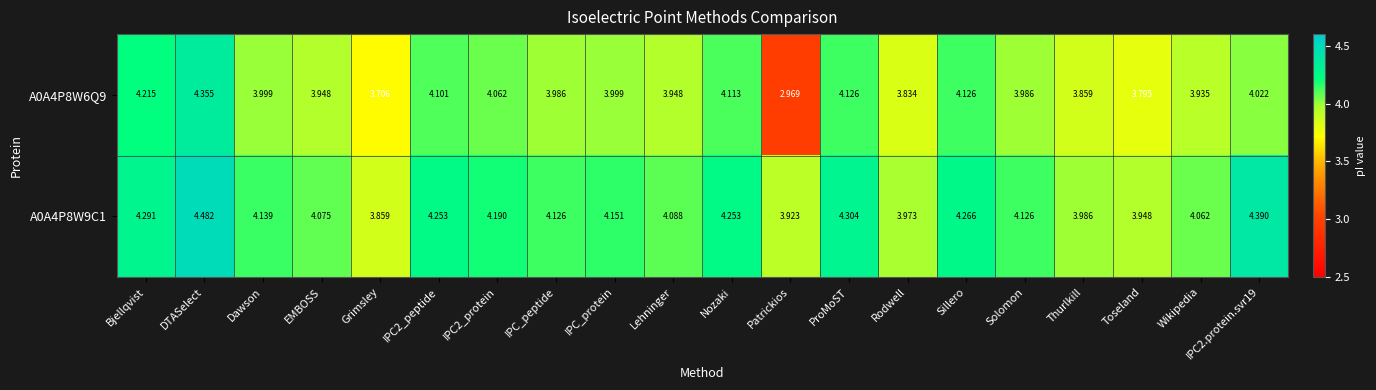

At which label is A0A4P8W9C1 closest to 4?

Thurlkill